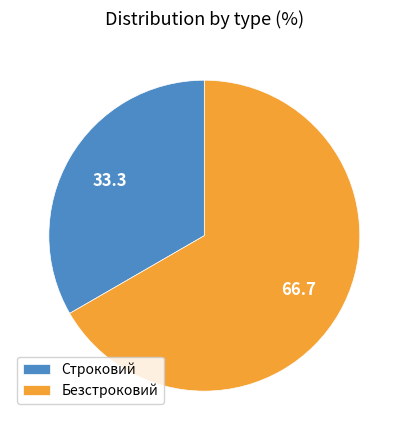

Approximately how many times larger is the value at Строковий compared to Безстроковий?

0.5